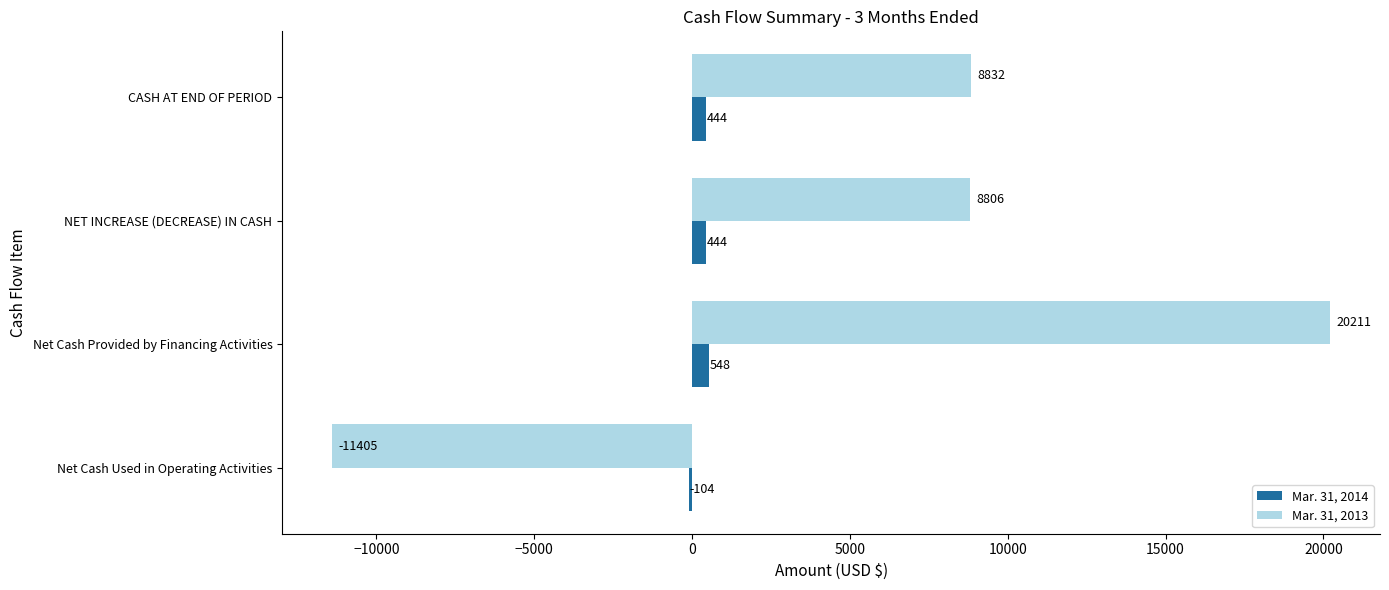

True or false: Mar. 31, 2014 has a value of -104 at Net Cash Used in Operating Activities.

True